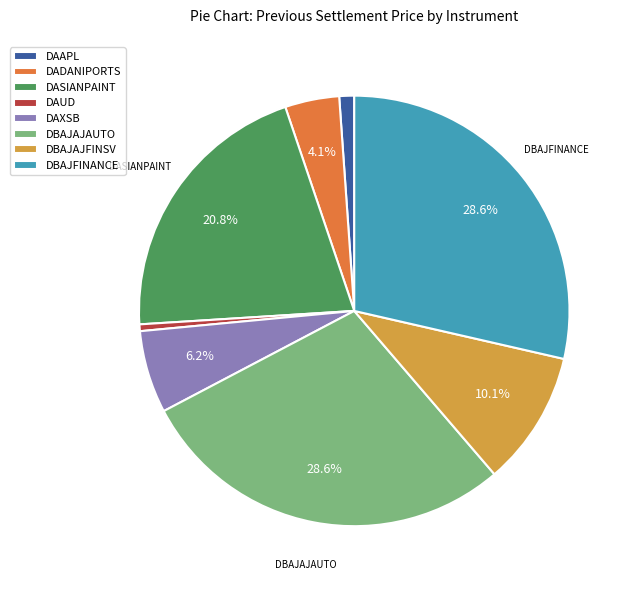

Between DAUD and DBAJAJFINSV, which is larger?

DBAJAJFINSV